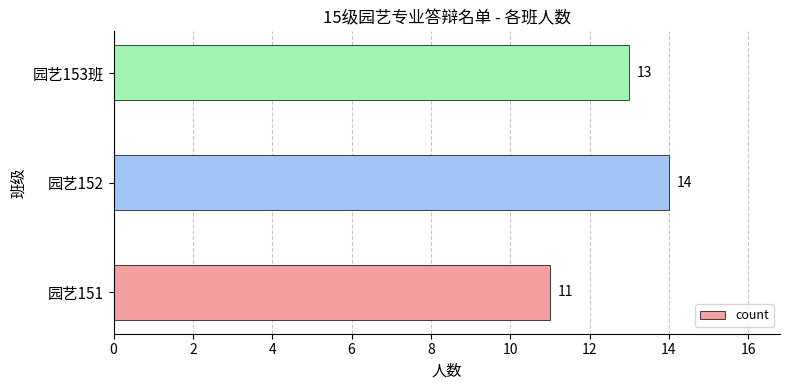

Read the value at 园艺151.

11